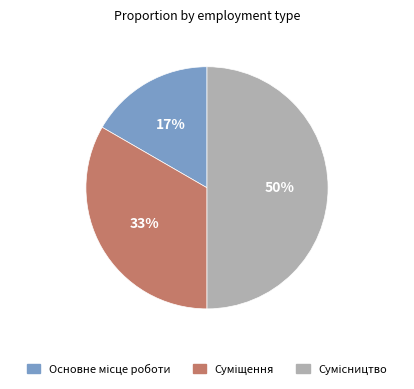

To the nearest percent, what is the difference between the largest and smallest slice percentages?

33%